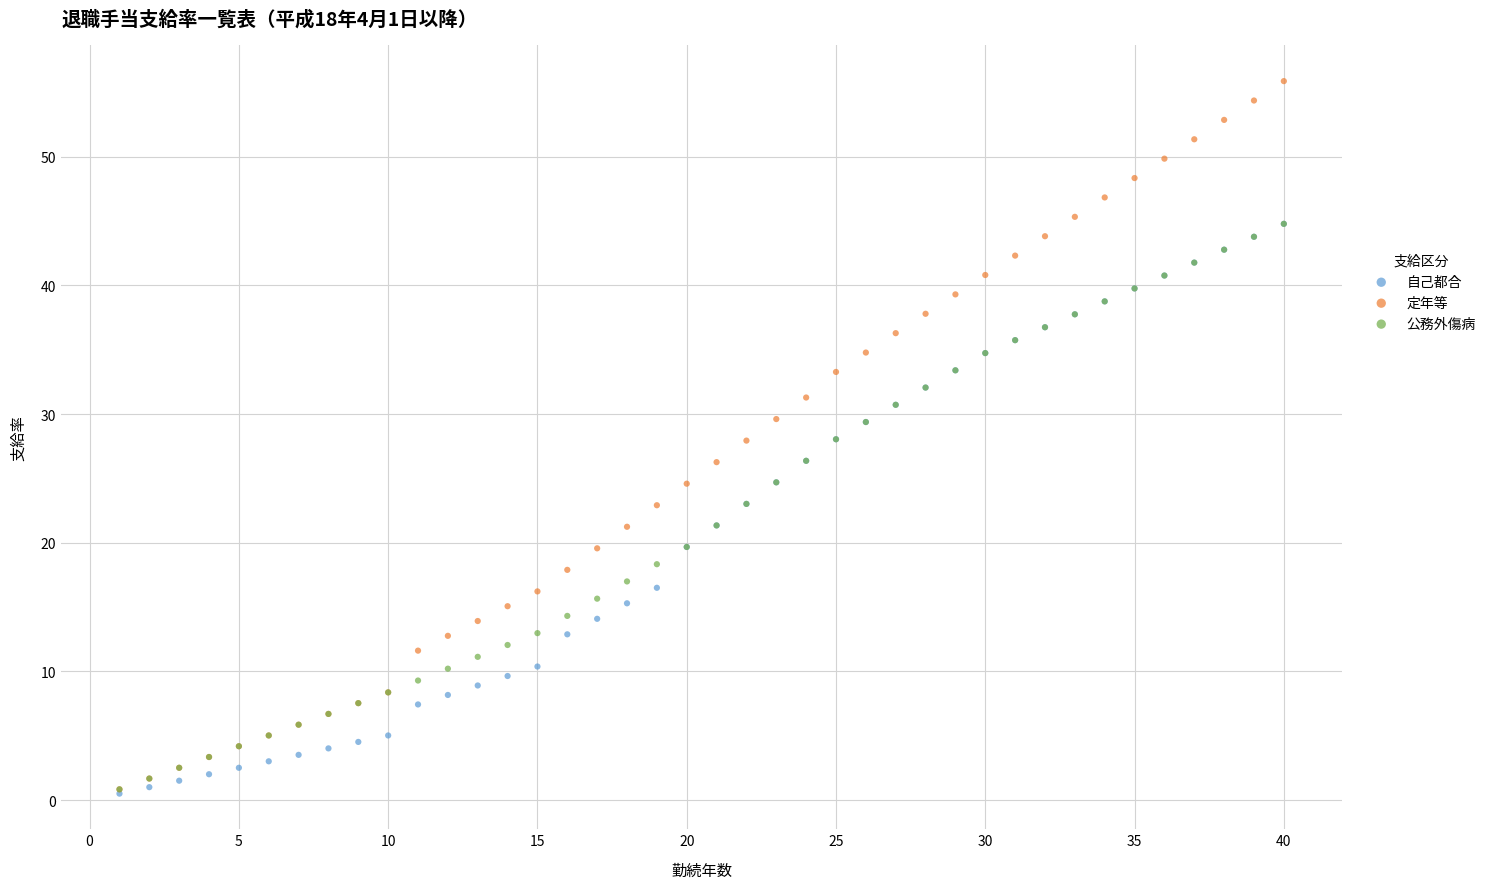

What are all the series names shown in the legend?

自己都合, 定年等, 公務外傷病